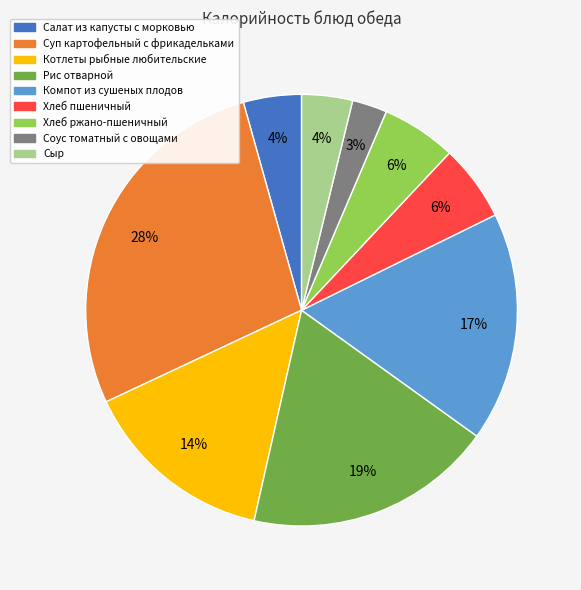

Does any single category account for the majority?

No